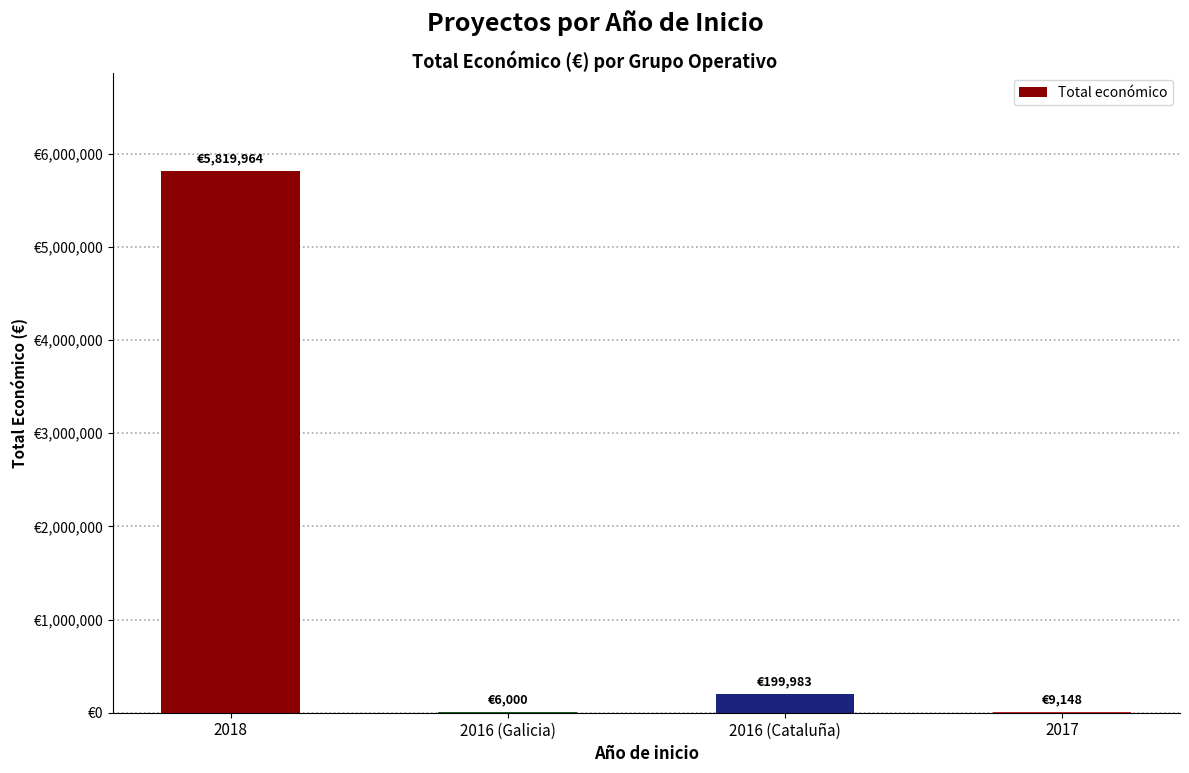

Are the bars horizontal?

No